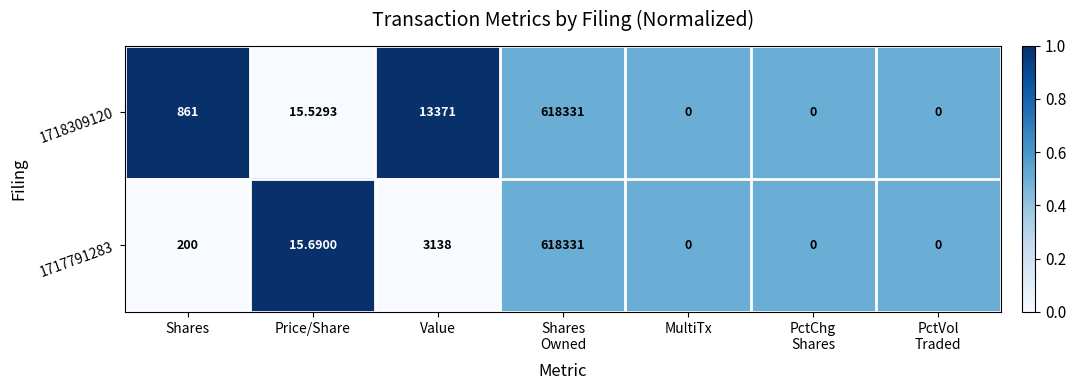

Rank the series by their average value, from lowest to highest.

1717791283, 1718309120